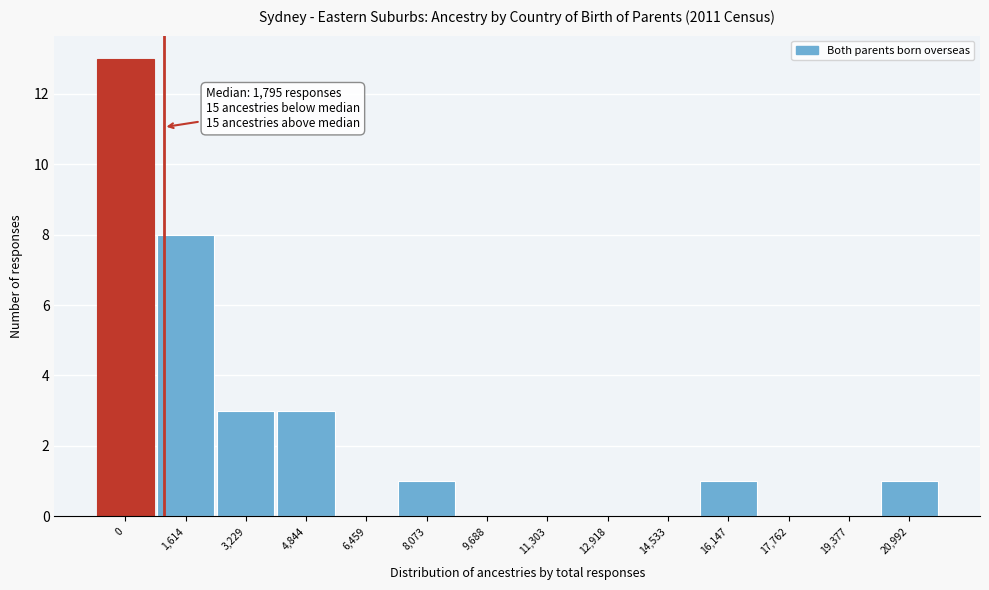

Reading right to left, transcribe all the data shown in this chart.

20,992=1	19,377=0	17,762=0	16,147=1	14,533=0	12,918=0	11,303=0	9,688=0	8,073=1	6,459=0	4,844=3	3,229=3	1,614=8	0=13